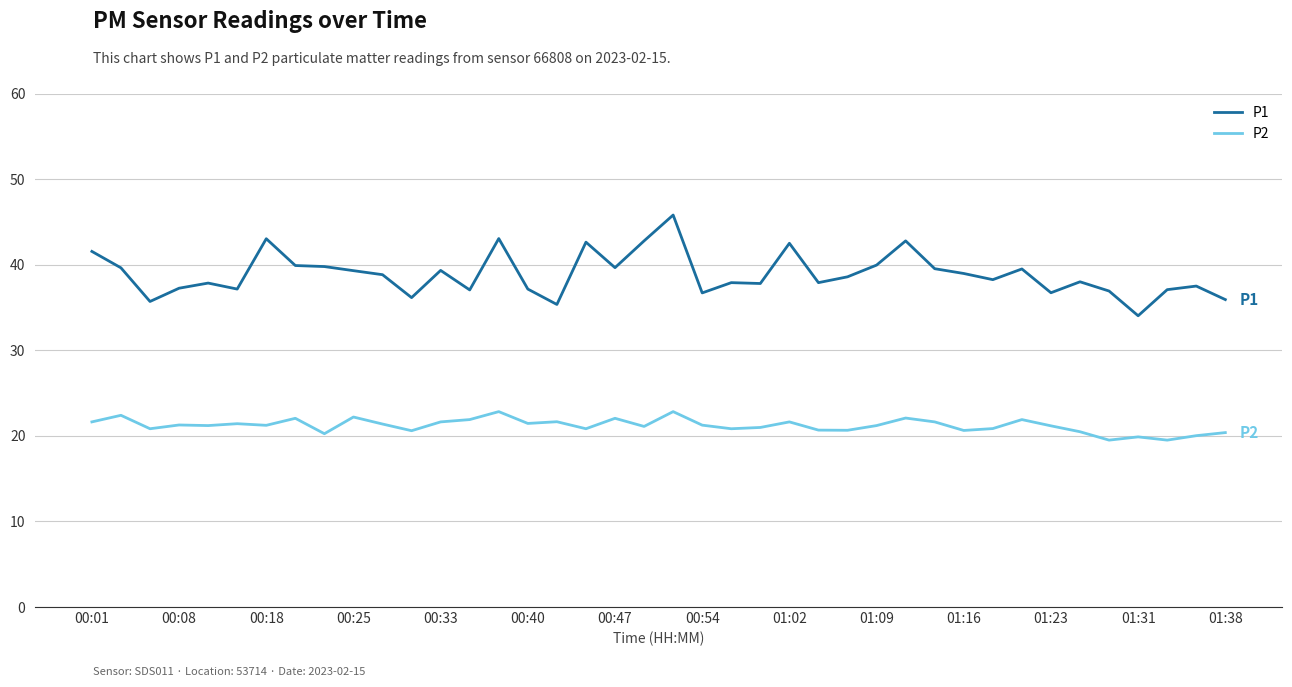

Which series has the widest spread of values?

P1